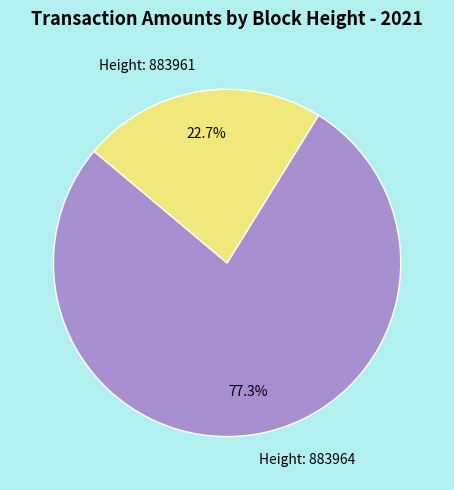

Combined, what portion of the pie is Height: 883964 and Height: 883961?

100.0%